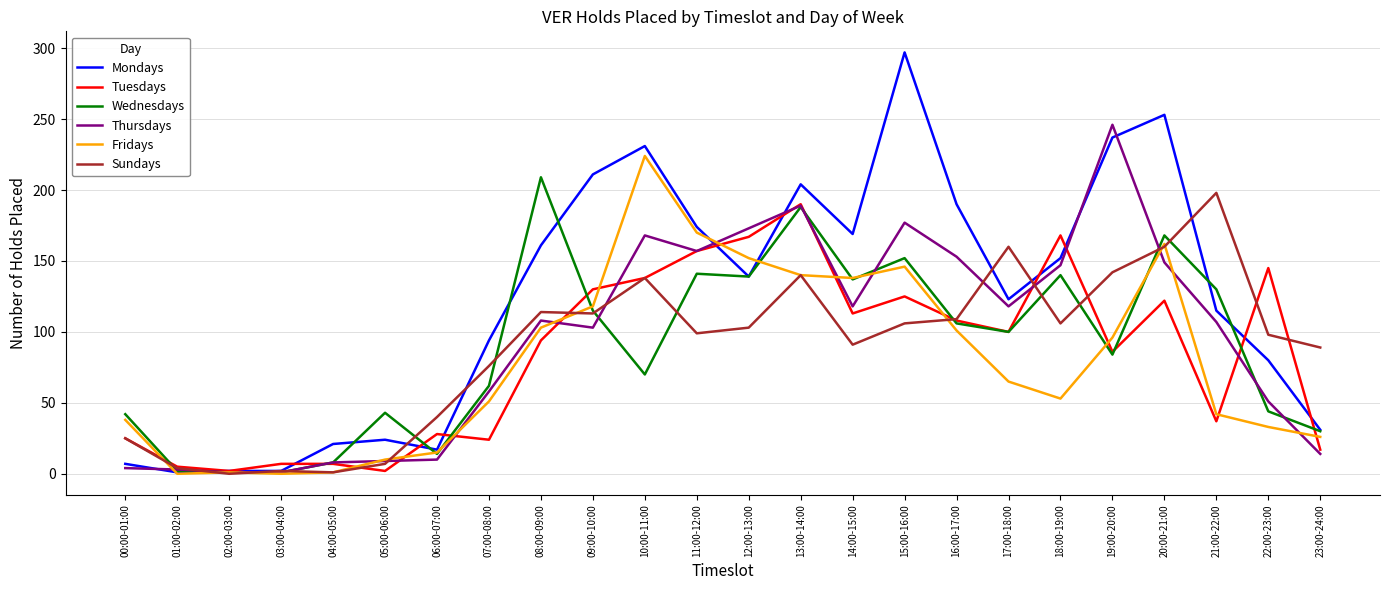

Which series changed the most between 03:00-04:00 and 19:00-20:00?

Thursdays